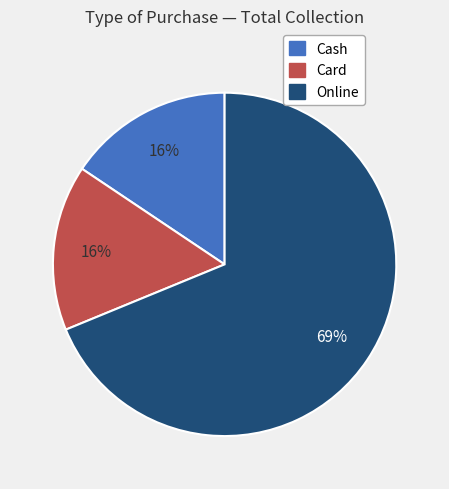

Is there any slice that represents more than half of the pie?

Yes